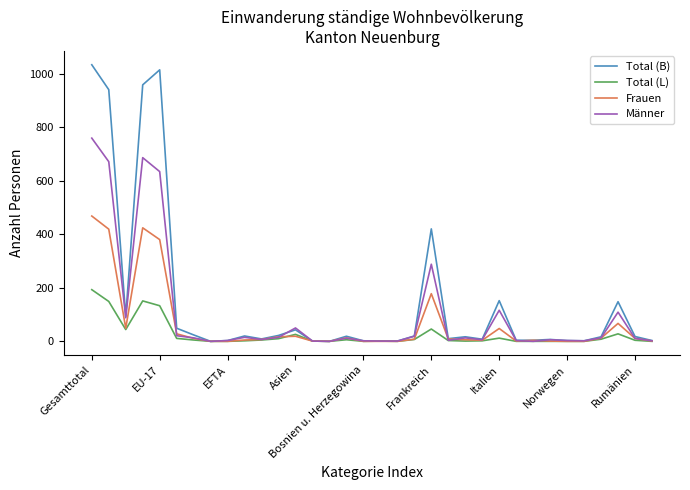

Which series has the widest spread of values?

Total (B)